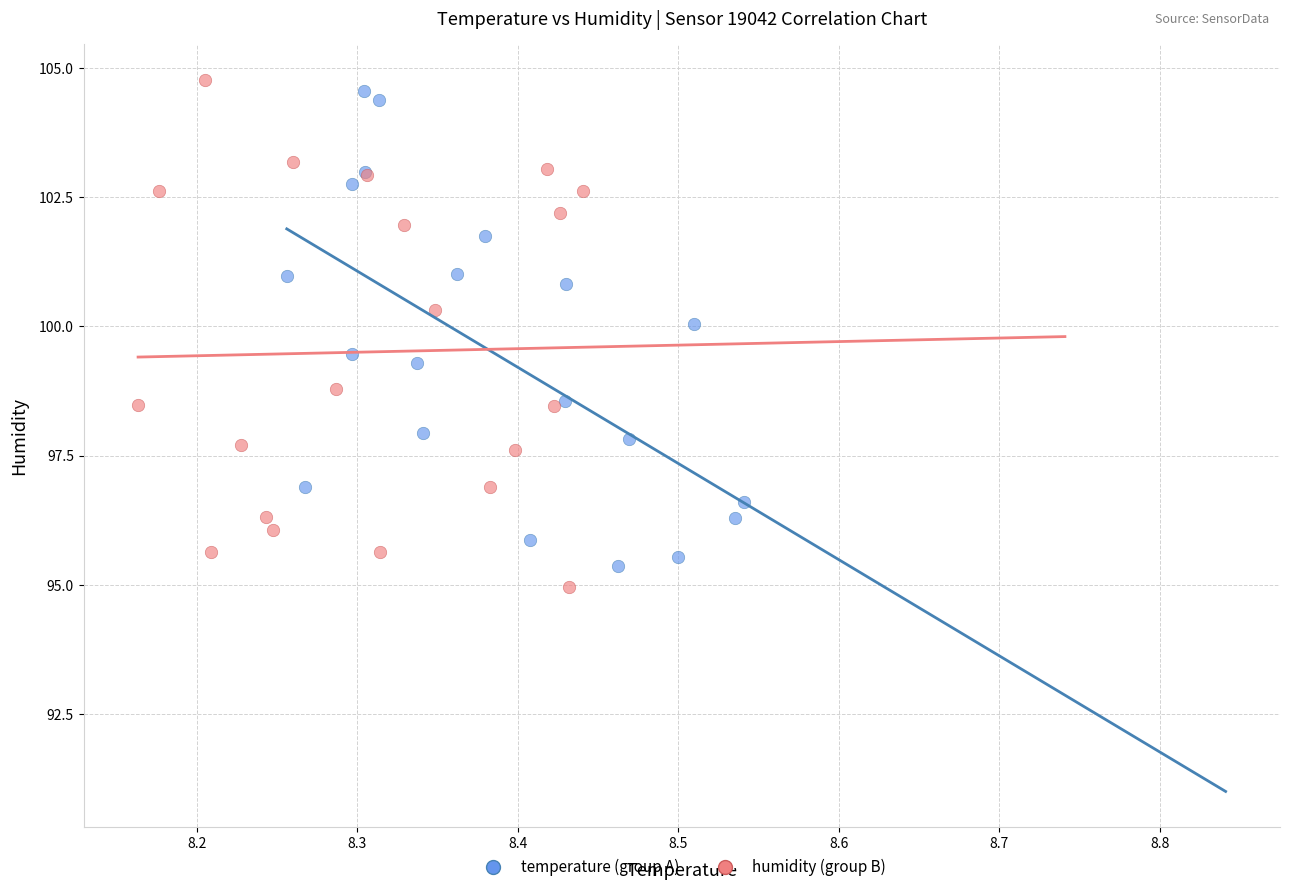

Which series reaches the maximum Y coordinate?

humidity (group B)